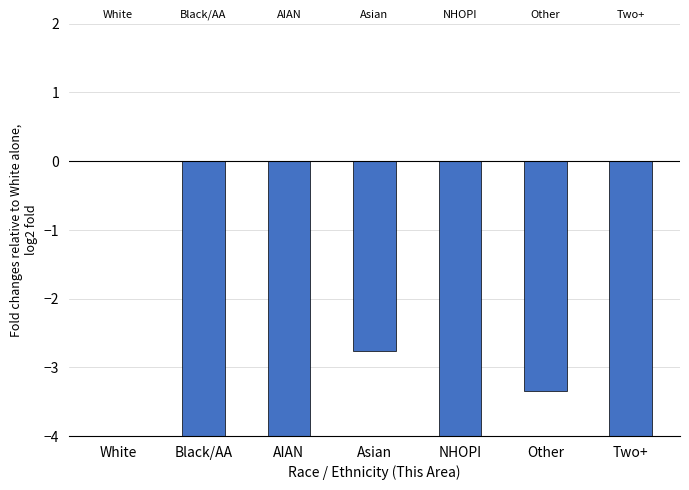

How many series are shown in this chart?

1